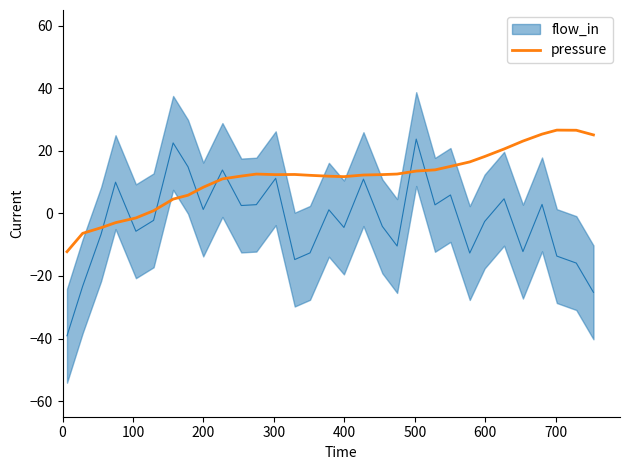

What is the highest value of the pressure series?

26.6